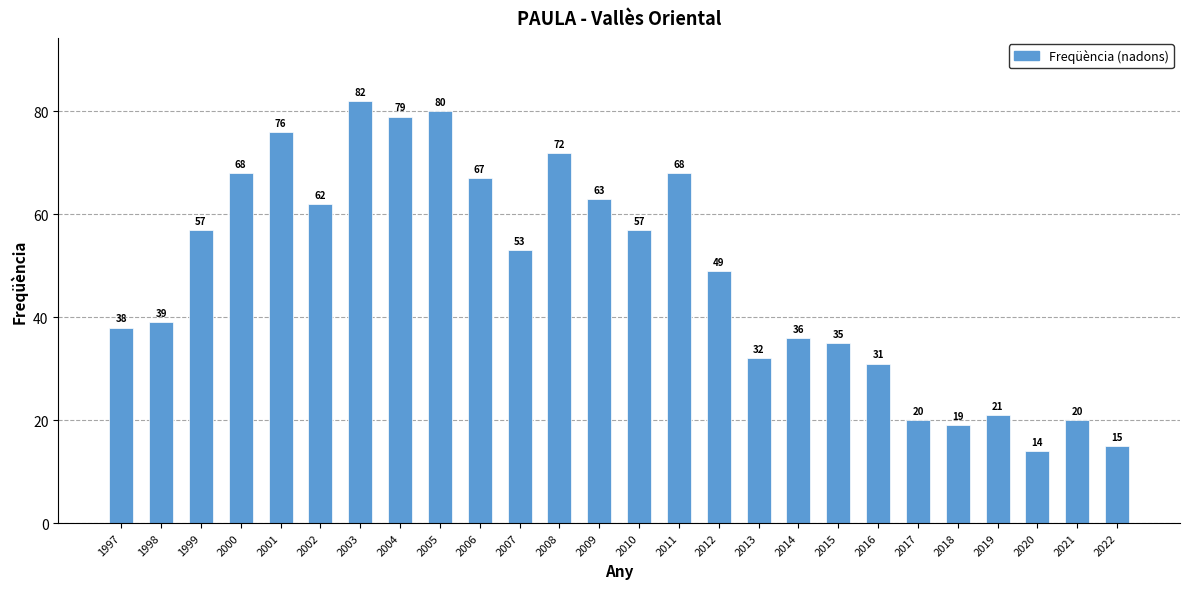

What is the change in value from 2004 to 2005?

+1